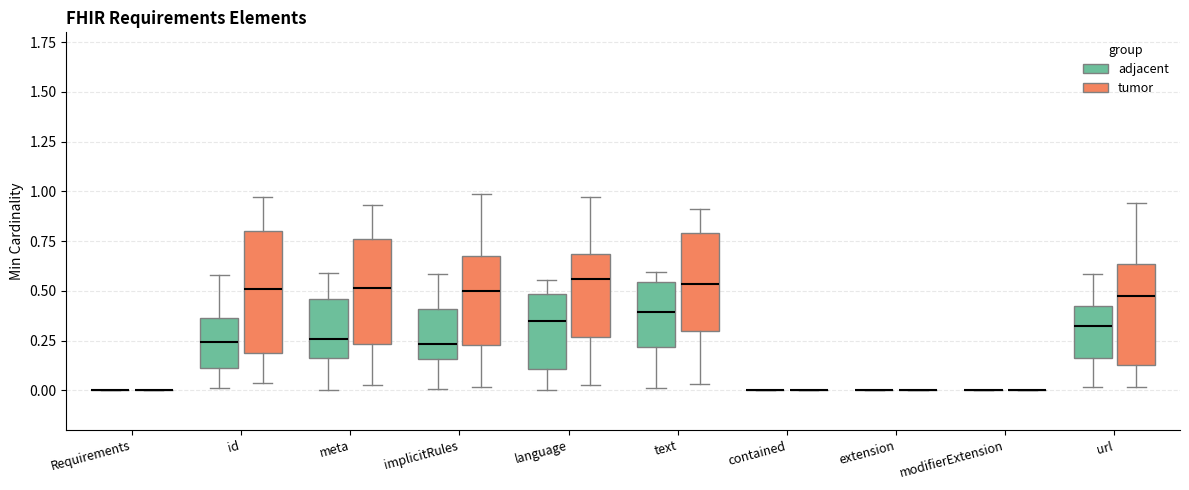

Reading left to right, read every box against the y-axis: the position of its median line, the range the box covers, and the ends of its whiskers. The values are not printed on the chart, so give them approximately, as read against the axis.

Requirements (adjacent): box collapsed to a line at 0.00, whiskers 0.00 to 0.00
Requirements (tumor): box collapsed to a line at 0.00, whiskers 0.00 to 0.00
id (adjacent): median 0.25, box 0.10 to 0.35, whiskers 0.00 to 0.60
id (tumor): median 0.50, box 0.20 to 0.80, whiskers 0.05 to 0.95
meta (adjacent): median 0.25, box 0.15 to 0.45, whiskers 0.00 to 0.60
meta (tumor): median 0.50, box 0.25 to 0.75, whiskers 0.05 to 0.95
implicitRules (adjacent): median 0.25, box 0.15 to 0.40, whiskers 0.00 to 0.60
implicitRules (tumor): median 0.50, box 0.25 to 0.70, whiskers 0.00 to 1.00
language (adjacent): median 0.35, box 0.10 to 0.50, whiskers 0.00 to 0.55
language (tumor): median 0.55, box 0.25 to 0.70, whiskers 0.00 to 0.95
text (adjacent): median 0.40, box 0.20 to 0.55, whiskers 0.00 to 0.60
text (tumor): median 0.55, box 0.30 to 0.80, whiskers 0.05 to 0.90
contained (adjacent): box collapsed to a line at 0.00, whiskers 0.00 to 0.00
contained (tumor): box collapsed to a line at 0.00, whiskers 0.00 to 0.00
extension (adjacent): box collapsed to a line at 0.00, whiskers 0.00 to 0.00
extension (tumor): box collapsed to a line at 0.00, whiskers 0.00 to 0.00
modifierExtension (adjacent): box collapsed to a line at 0.00, whiskers 0.00 to 0.00
modifierExtension (tumor): box collapsed to a line at 0.00, whiskers 0.00 to 0.00
url (adjacent): median 0.30, box 0.15 to 0.45, whiskers 0.00 to 0.60
url (tumor): median 0.45, box 0.15 to 0.65, whiskers 0.00 to 0.95